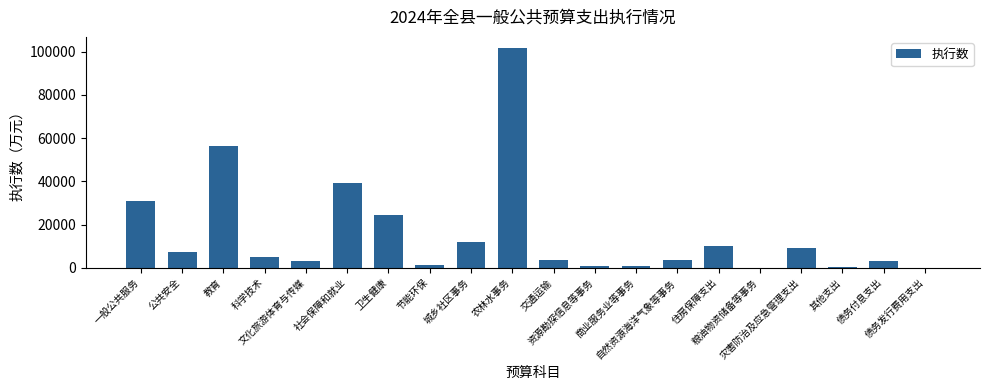

What is the maximum value shown in the chart?

101775